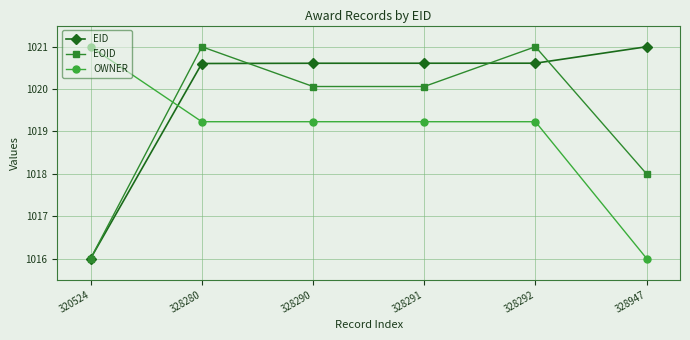

What is the difference between the highest and lowest values at 328291?

1.4